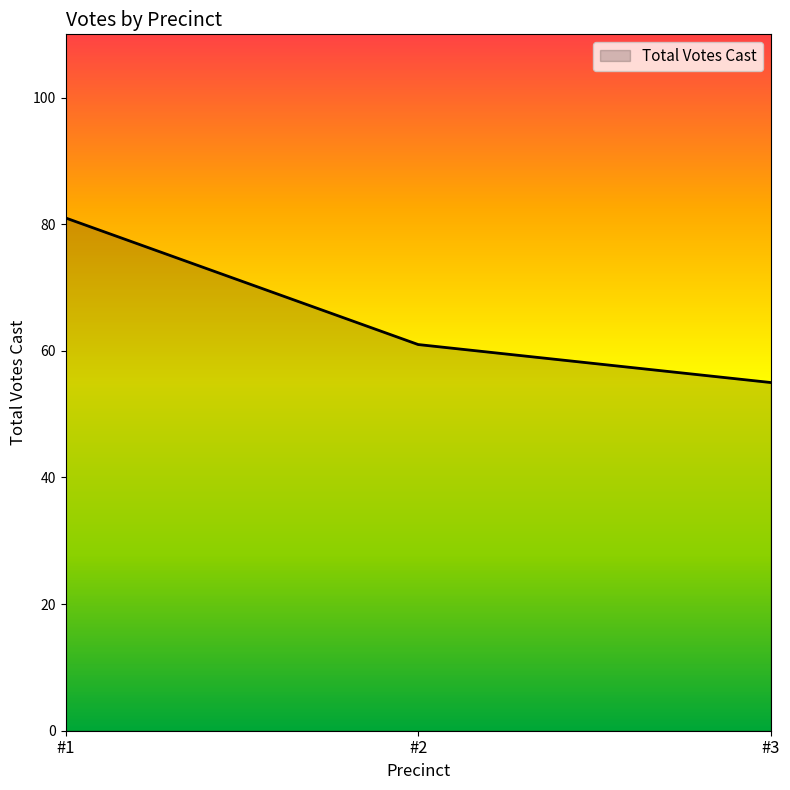

What is the greatest value displayed?

81